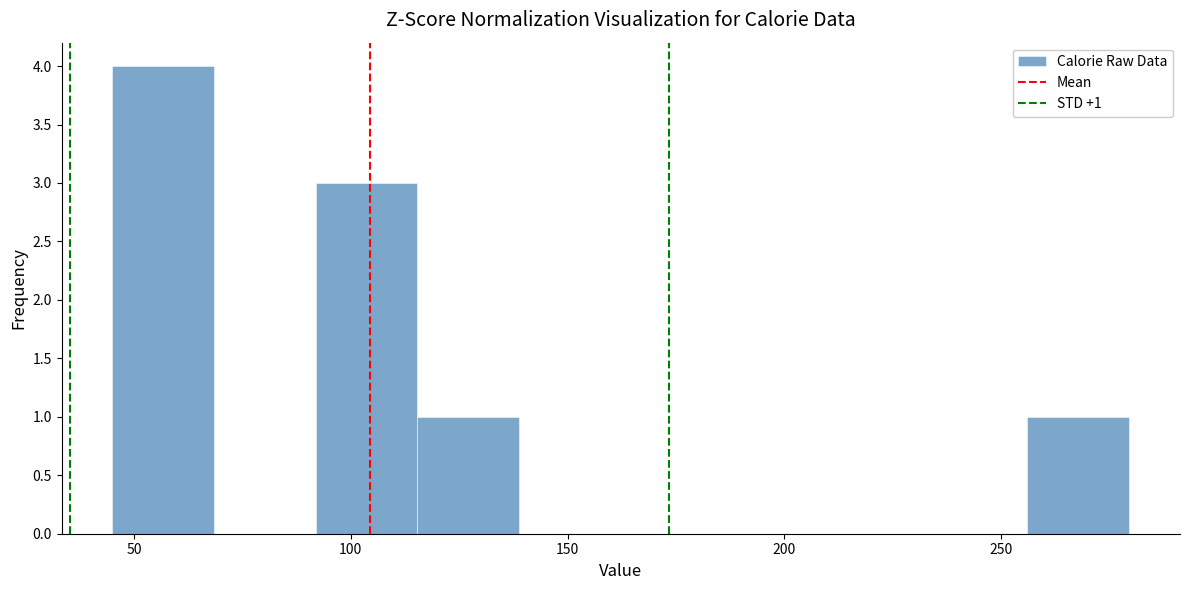

Over which range of the x-axis is the bar tallest?

45 to 70